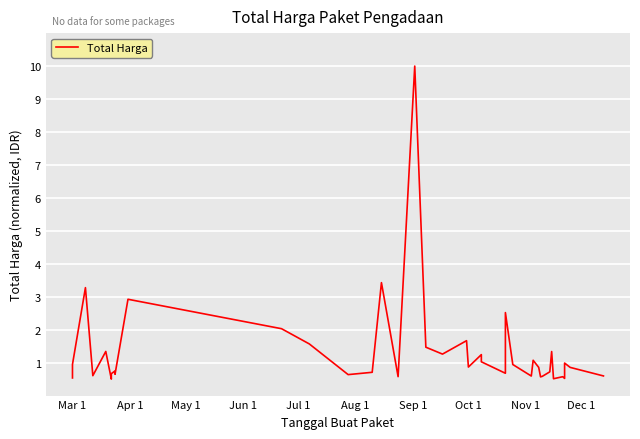

How many points are higher than both their immediate neighbors (excluding endpoints)?

13